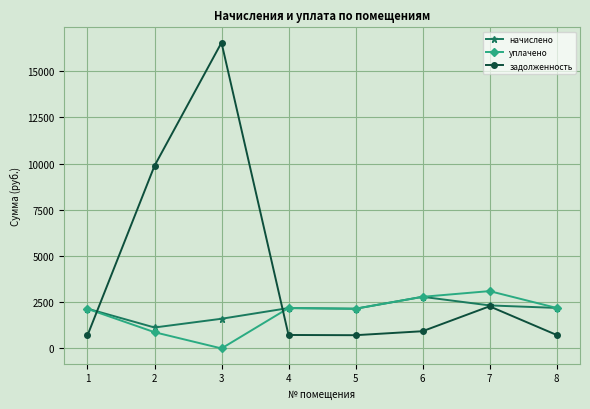

Between which two adjacent categories do задолженность and уплачено first intersect?

1 and 2